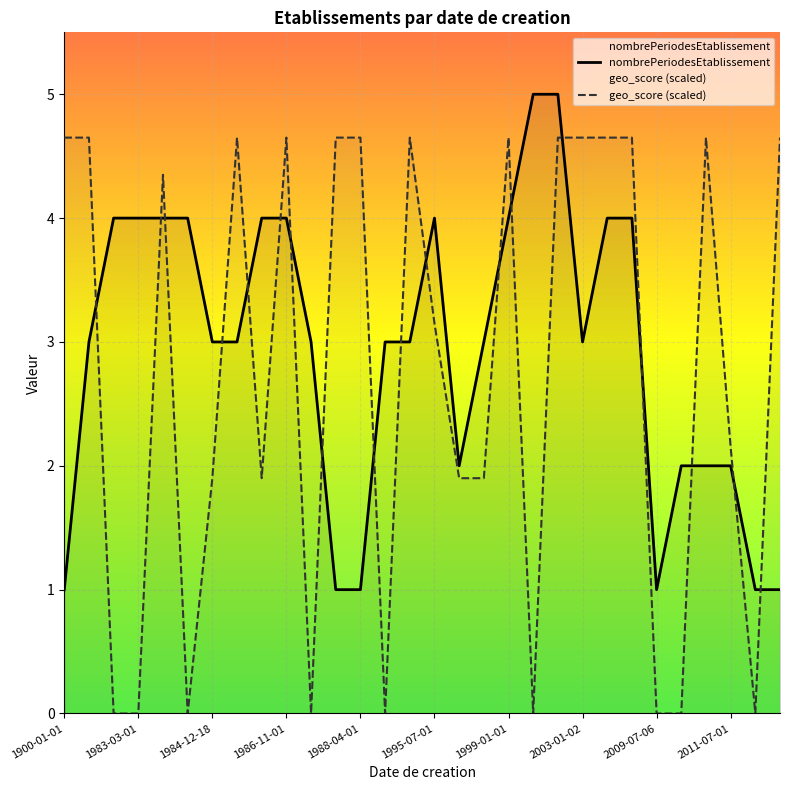

What are all the series names shown in the legend?

nombrePeriodesEtablissement, geo_score (scaled)